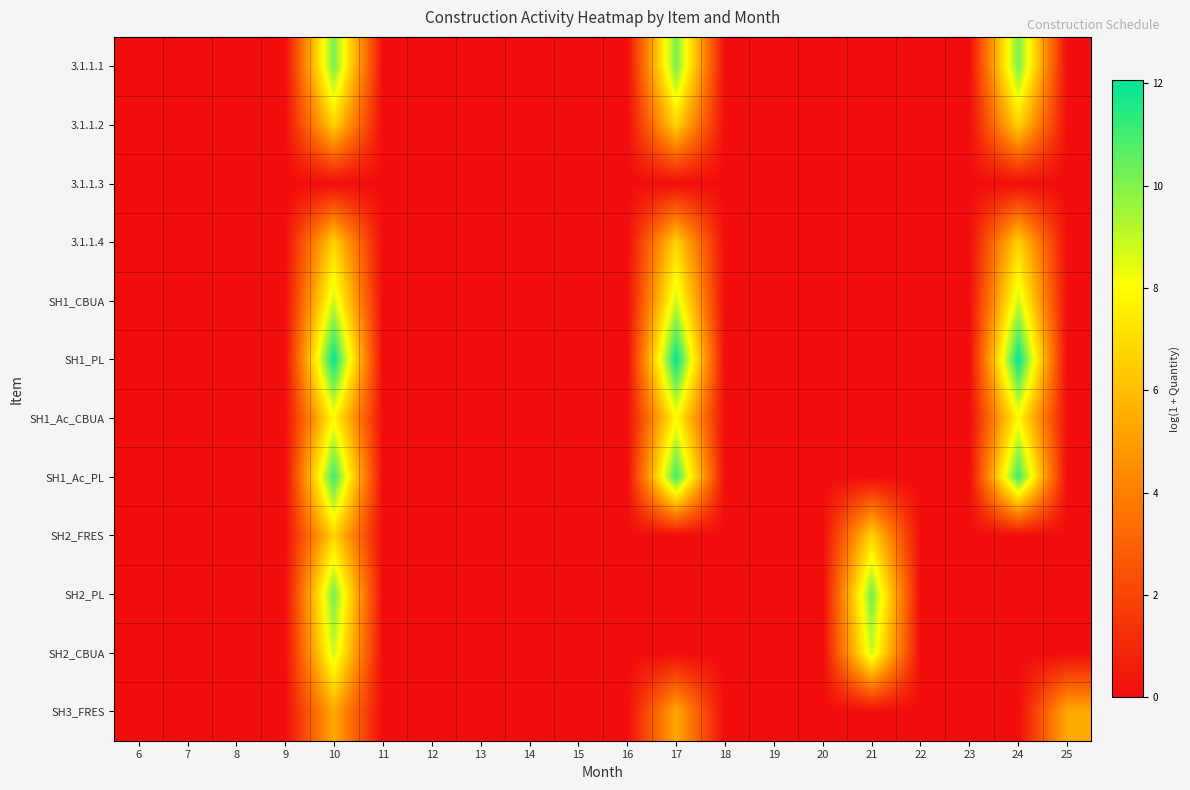

Reading left to right, list all the values displayed in this chart.

3.1.1.1: 6=0.0	7=0.0	8=0.0	9=0.0	10=10.2	11=0.0	12=0.0	13=0.0	14=0.0	15=0.0	16=0.0	17=10.2	18=0.0	19=0.0	20=0.0	21=0.0	22=0.0	23=0.0	24=10.2	25=0.0
3.1.1.2: 6=0.0	7=0.0	8=0.0	9=0.0	10=6.7	11=0.0	12=0.0	13=0.0	14=0.0	15=0.0	16=0.0	17=6.7	18=0.0	19=0.0	20=0.0	21=0.0	22=0.0	23=0.0	24=6.7	25=0.0
3.1.1.3: 6=0.0	7=0.0	8=0.0	9=0.0	10=0.0	11=0.0	12=0.0	13=0.0	14=0.0	15=0.0	16=0.0	17=0.0	18=0.0	19=0.0	20=0.0	21=0.0	22=0.0	23=0.0	24=0.0	25=0.0
3.1.1.4: 6=0.0	7=0.0	8=0.0	9=0.0	10=6.7	11=0.0	12=0.0	13=0.0	14=0.0	15=0.0	16=0.0	17=6.7	18=0.0	19=0.0	20=0.0	21=0.0	22=0.0	23=0.0	24=6.7	25=0.0
SH1_CBUA: 6=0.0	7=0.0	8=0.0	9=0.0	10=8.8	11=0.0	12=0.0	13=0.0	14=0.0	15=0.0	16=0.0	17=8.8	18=0.0	19=0.0	20=0.0	21=0.0	22=0.0	23=0.0	24=8.8	25=0.0
SH1_PL: 6=0.0	7=0.0	8=0.0	9=0.0	10=12.1	11=0.0	12=0.0	13=0.0	14=0.0	15=0.0	16=0.0	17=12.1	18=0.0	19=0.0	20=0.0	21=0.0	22=0.0	23=0.0	24=12.1	25=0.0
SH1_Ac_CBUA: 6=0.0	7=0.0	8=0.0	9=0.0	10=7.9	11=0.0	12=0.0	13=0.0	14=0.0	15=0.0	16=0.0	17=7.9	18=0.0	19=0.0	20=0.0	21=0.0	22=0.0	23=0.0	24=7.9	25=0.0
SH1_Ac_PL: 6=0.0	7=0.0	8=0.0	9=0.0	10=11.1	11=0.0	12=0.0	13=0.0	14=0.0	15=0.0	16=0.0	17=11.1	18=0.0	19=0.0	20=0.0	21=0.0	22=0.0	23=0.0	24=11.1	25=0.0
SH2_FRES: 6=0.0	7=0.0	8=0.0	9=0.0	10=6.7	11=0.0	12=0.0	13=0.0	14=0.0	15=0.0	16=0.0	17=0.0	18=0.0	19=0.0	20=0.0	21=6.7	22=0.0	23=0.0	24=0.0	25=0.0
SH2_PL: 6=0.0	7=0.0	8=0.0	9=0.0	10=10.2	11=0.0	12=0.0	13=0.0	14=0.0	15=0.0	16=0.0	17=0.0	18=0.0	19=0.0	20=0.0	21=10.2	22=0.0	23=0.0	24=0.0	25=0.0
SH2_CBUA: 6=0.0	7=0.0	8=0.0	9=0.0	10=8.9	11=0.0	12=0.0	13=0.0	14=0.0	15=0.0	16=0.0	17=0.0	18=0.0	19=0.0	20=0.0	21=8.9	22=0.0	23=0.0	24=0.0	25=0.0
SH3_FRES: 6=0.0	7=0.0	8=0.0	9=0.0	10=5.4	11=0.0	12=0.0	13=0.0	14=0.0	15=0.0	16=0.0	17=5.4	18=0.0	19=0.0	20=0.0	21=0.0	22=0.0	23=0.0	24=0.0	25=5.4